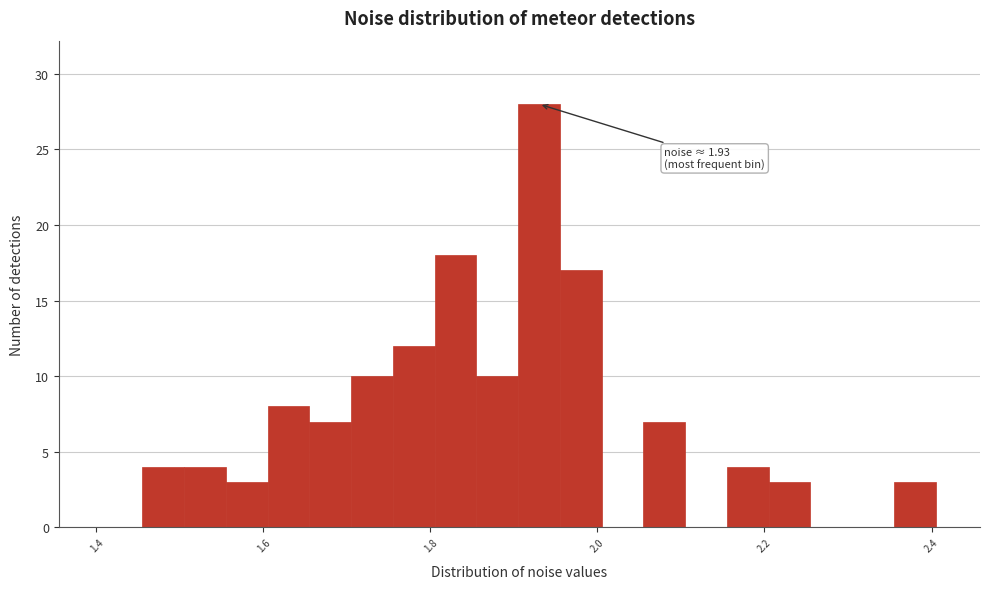

Read against the x-axis, roughly where is the centre of the tallest bar?

1.94